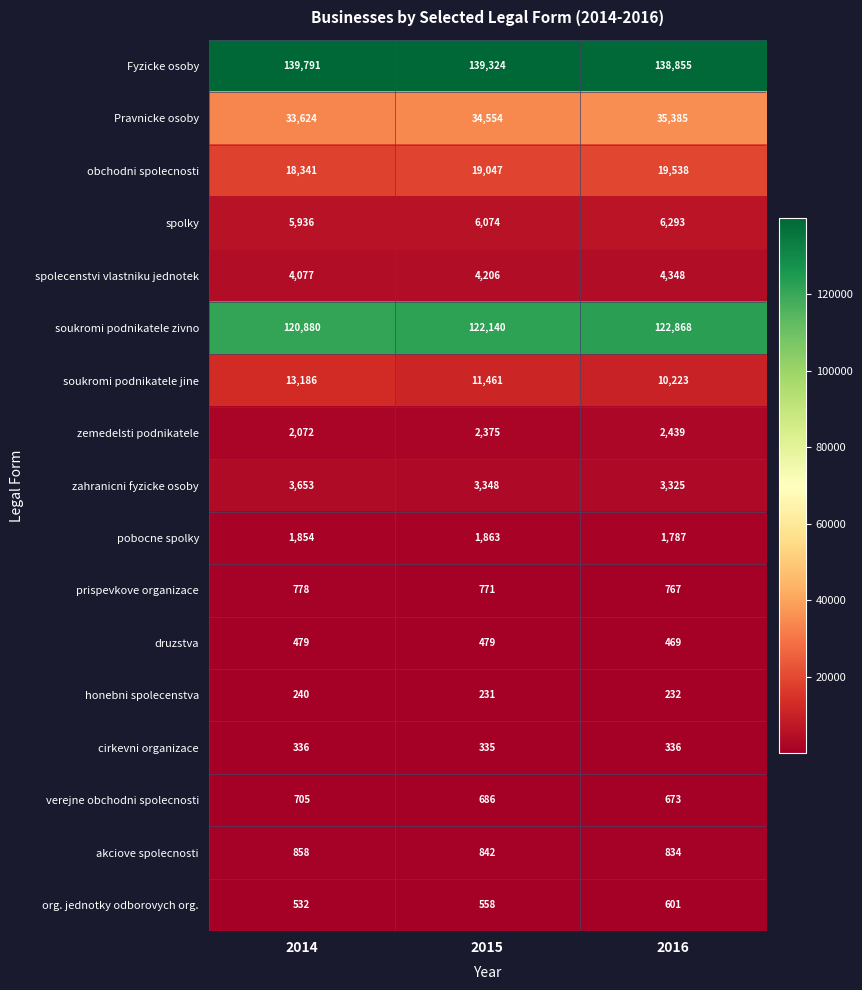

What value does the soukromi podnikatele jine series have at 2015, to the nearest 50?

11450